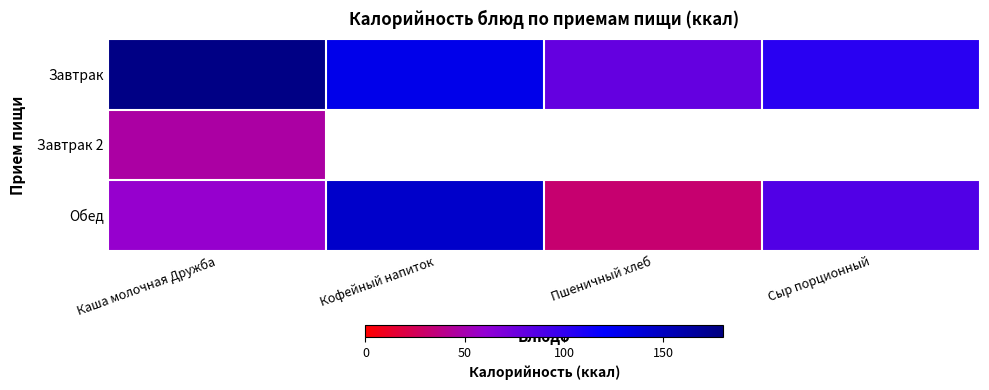

What is the smallest value displayed?

32.0